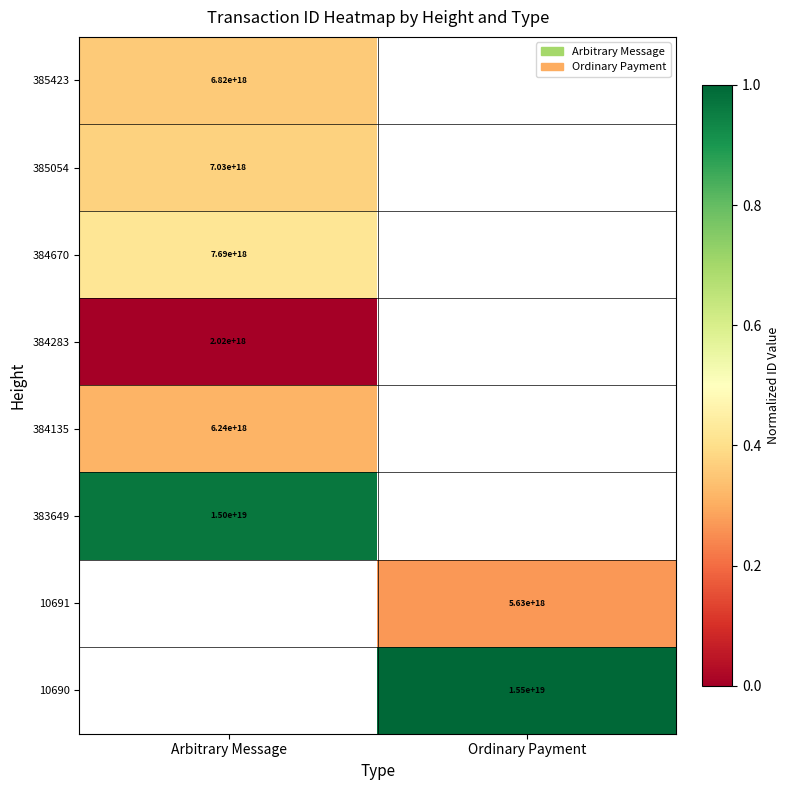

Is the value of 10690 at Ordinary Payment greater than the value of 384135 at Arbitrary Message?

Yes